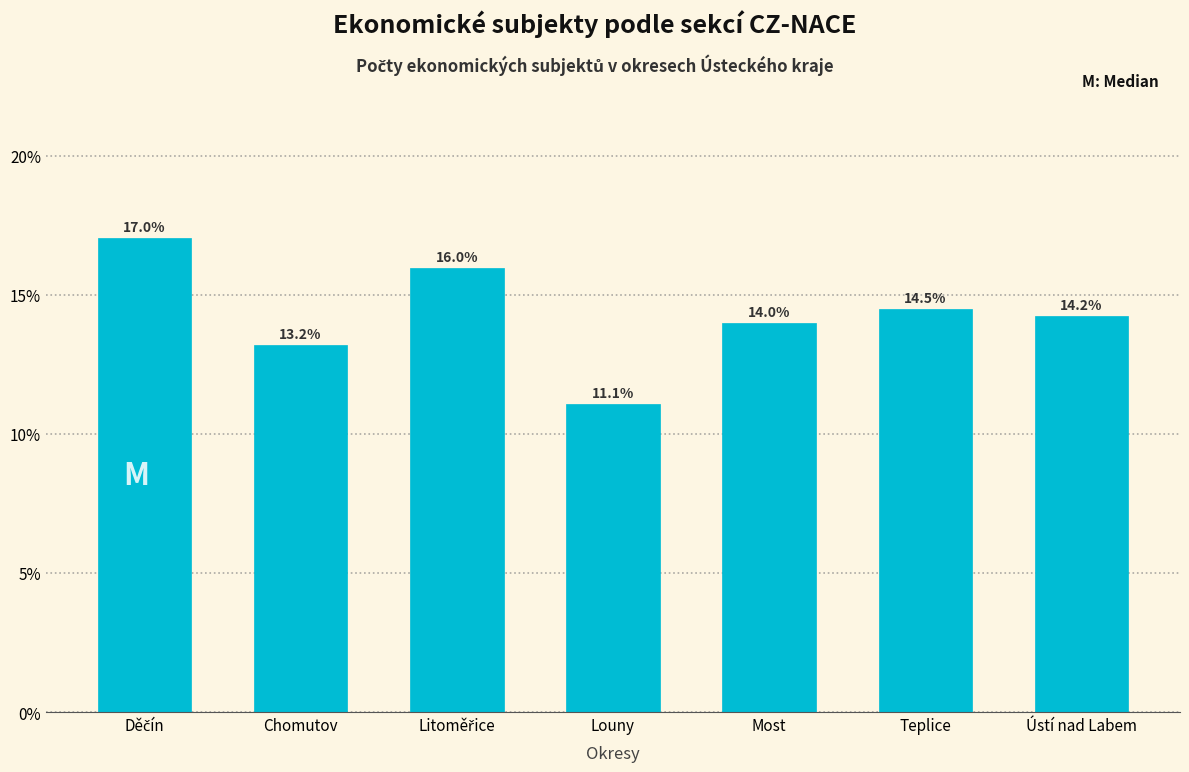

Reading right to left, what are all the values shown in this chart?

14.2	14.5	14.0	11.1	16.0	13.2	17.0